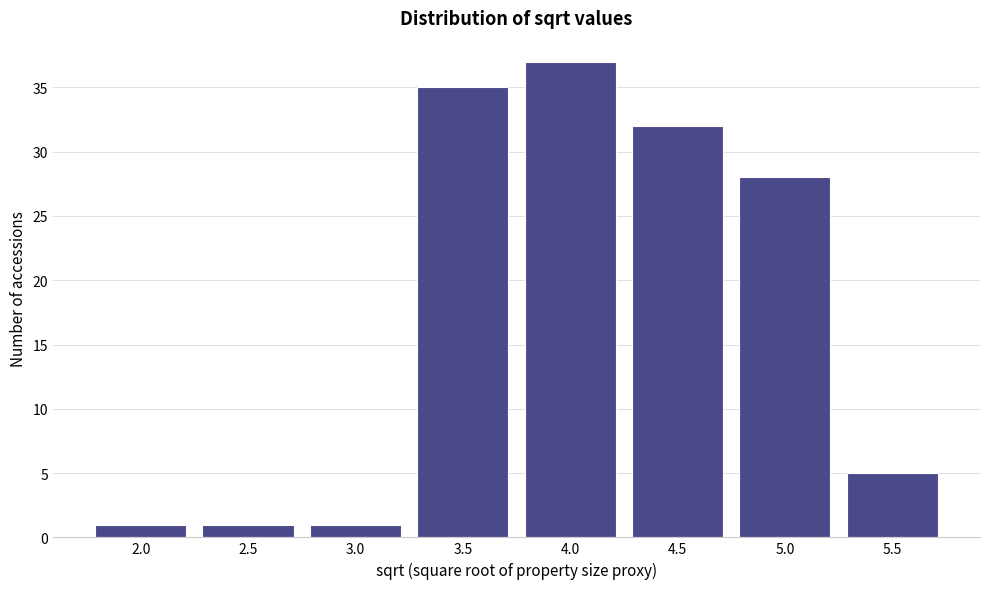

Reading right to left, list all the values displayed in this chart.

5	28	32	37	35	1	1	1